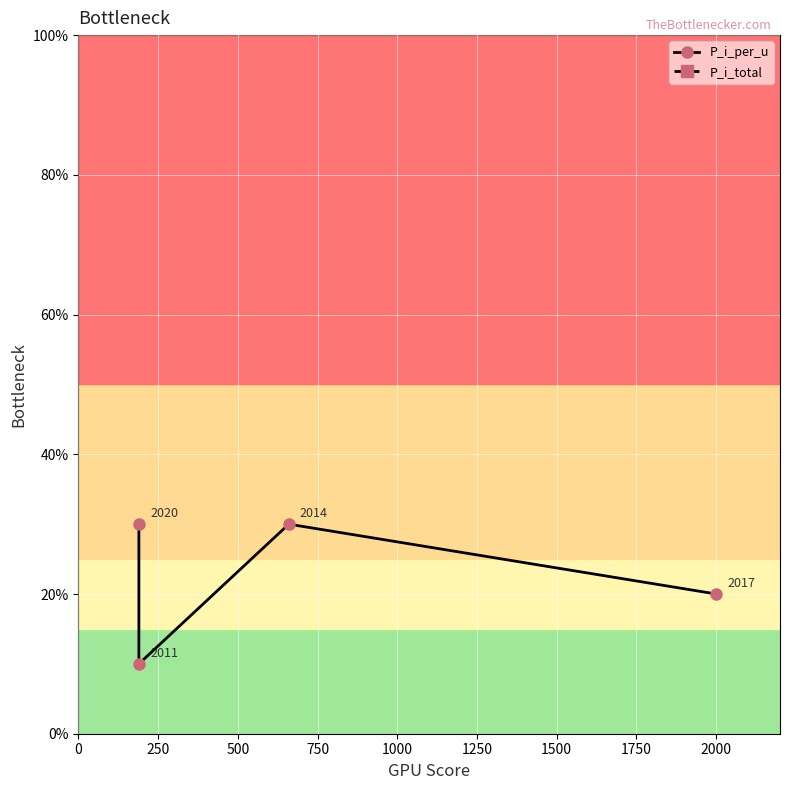

At how many categories does at least one series exceed 274?

1